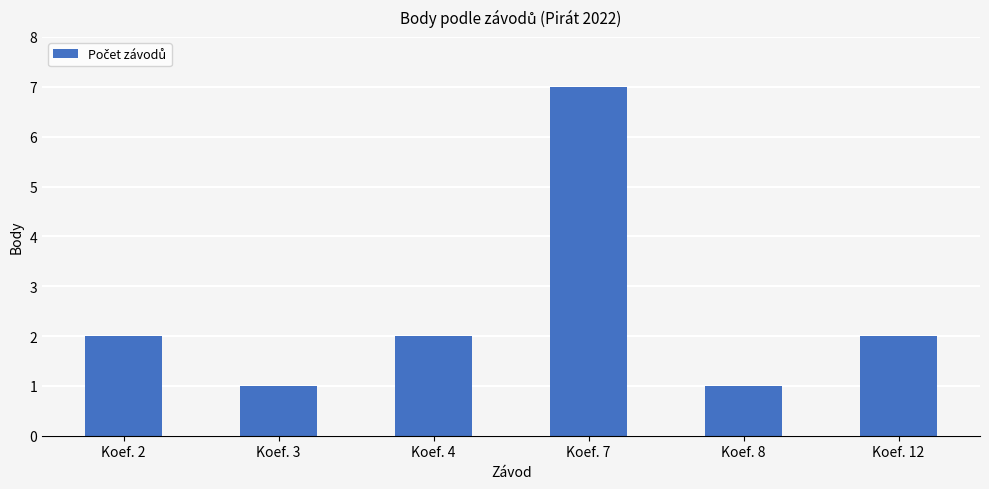

Count the number of data series in this chart.

1